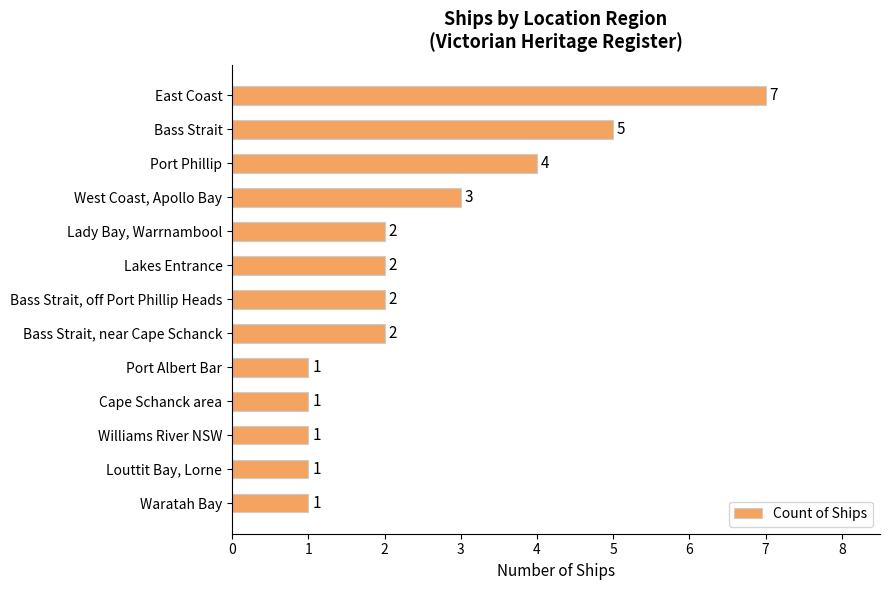

What is the change in value from Bass Strait to Bass Strait, near Cape Schanck?

-3